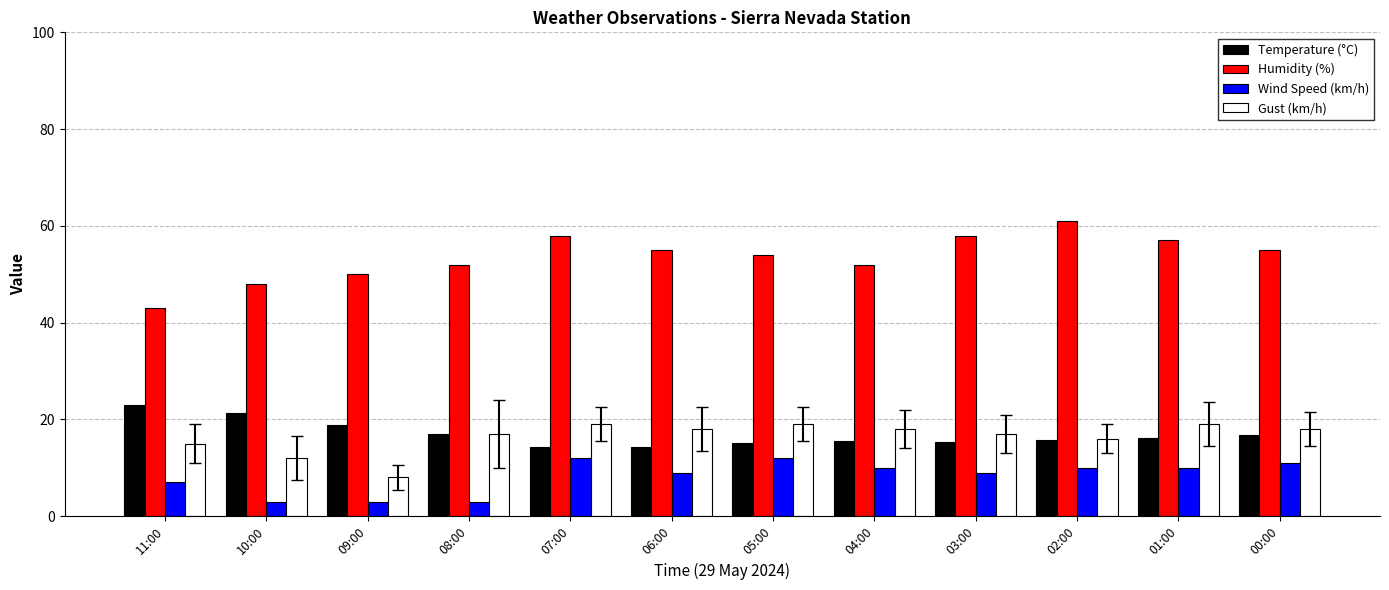

True or false: Gust (km/h) has a value of 15.0 at 11:00.

True